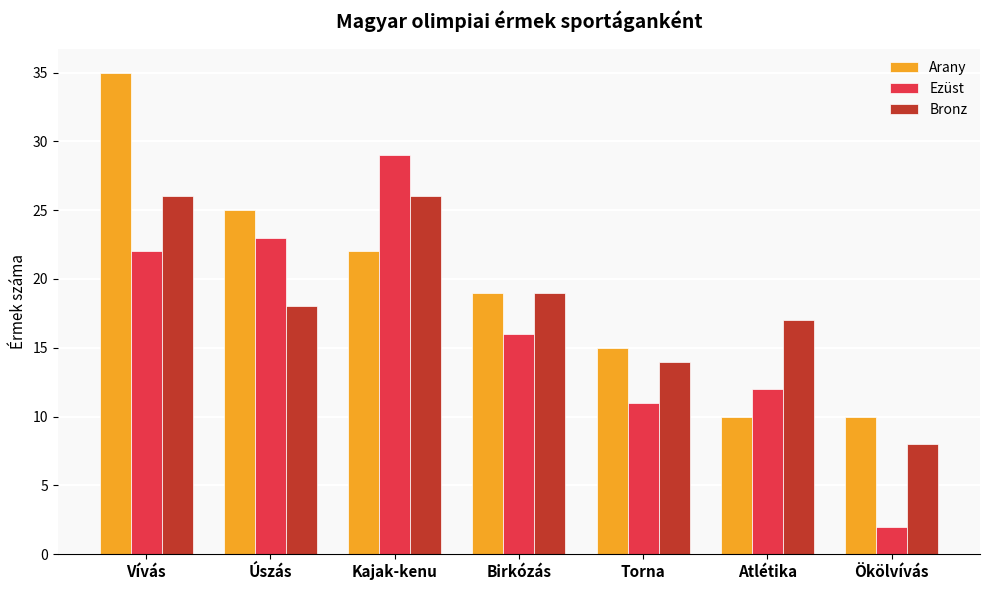

What is the difference between the Ezüst values at Atlétika and Kajak-kenu?

17